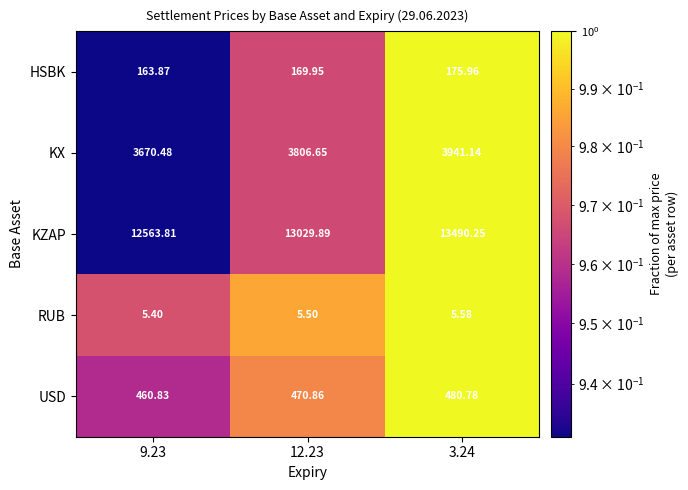

Which series has the largest range (max minus min)?

KZAP